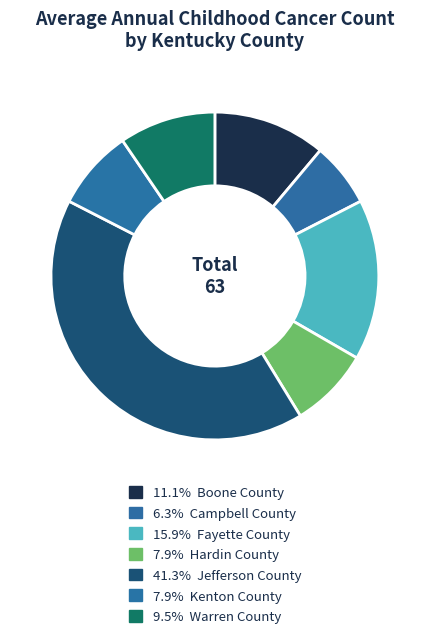

To the nearest percent, what is the average slice percentage?

14%